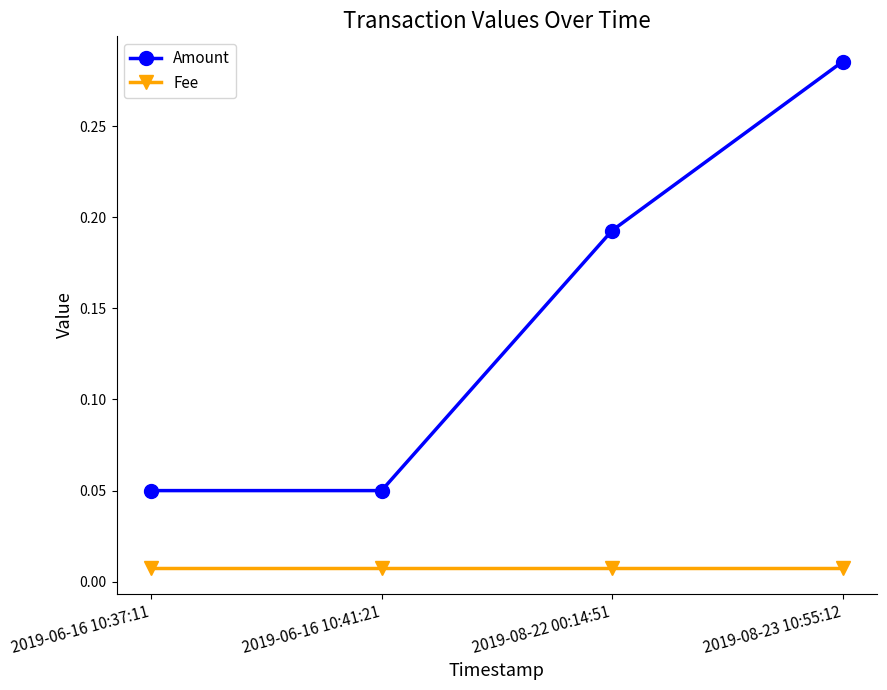

True or false: Fee and Amount cross at least once.

False